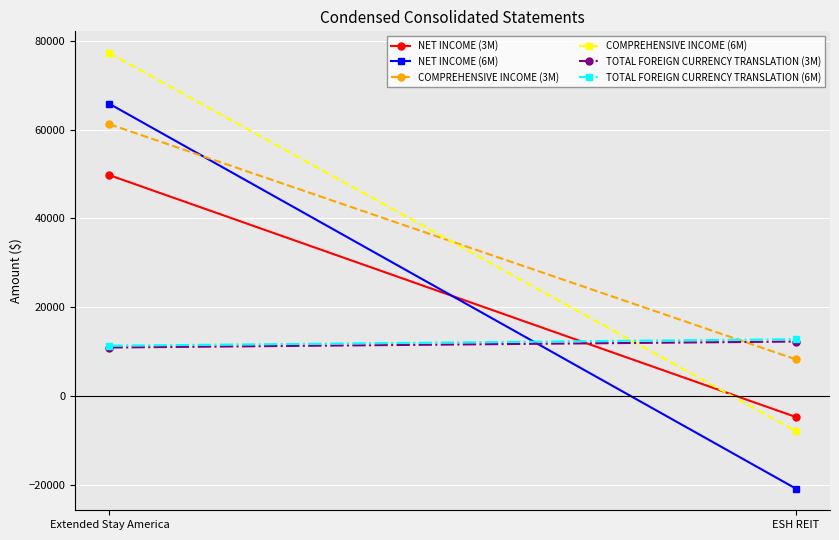

The value of COMPREHENSIVE INCOME (6M) at ESH REIT is -7912. True or false?

True